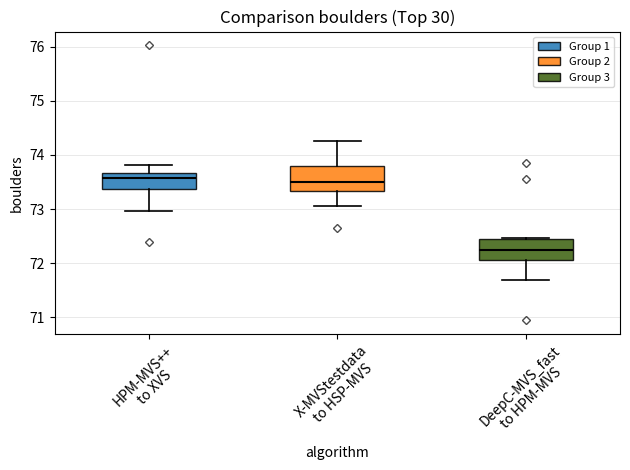

Which box has the lowest median line?

DeepC-MVS_fast to HPM-MVS